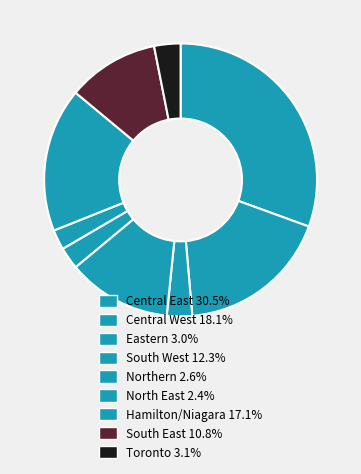

The Eastern slice represents 1% of the pie. True or false?

False